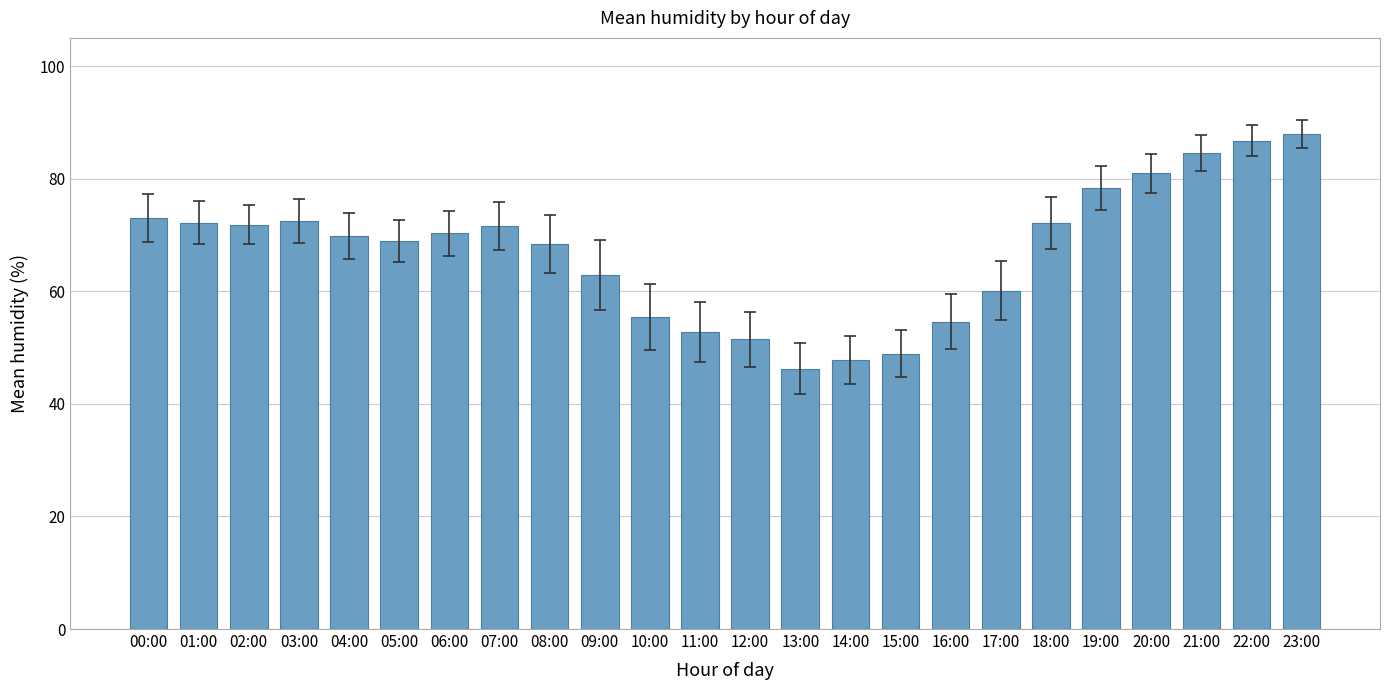

What is the difference between the second highest and minimum values?

40.5